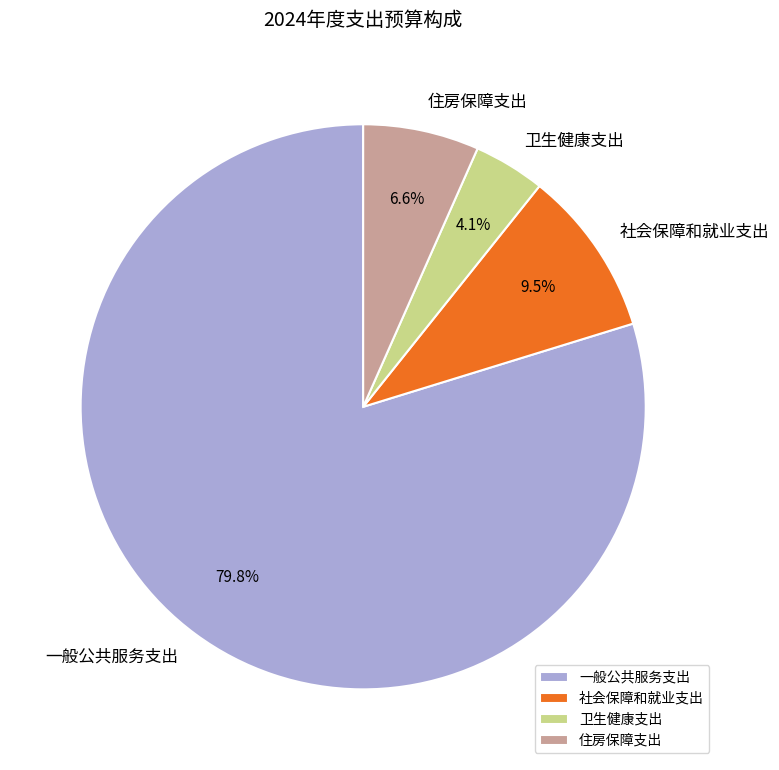

Rank the categories by value from lowest to highest.

卫生健康支出, 住房保障支出, 社会保障和就业支出, 一般公共服务支出